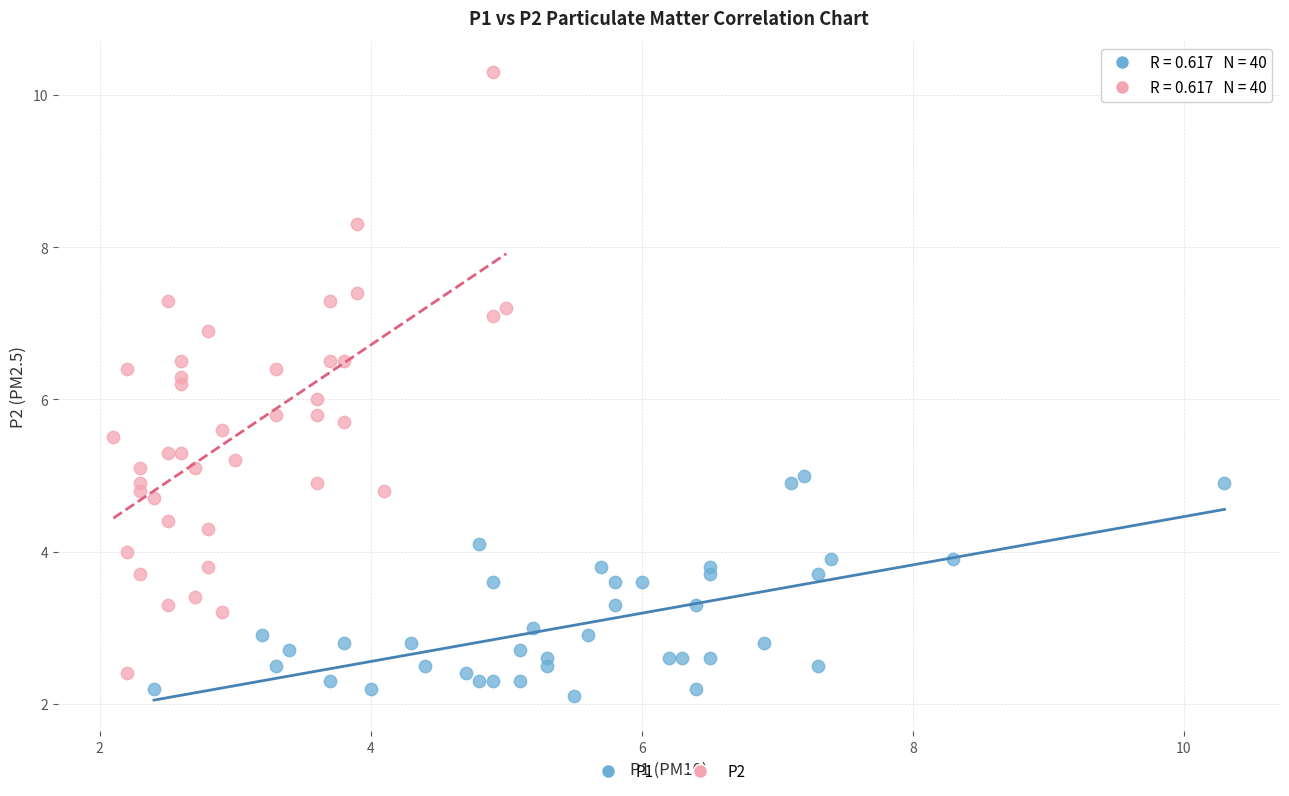

What are all the series names shown in the legend?

P1, P2